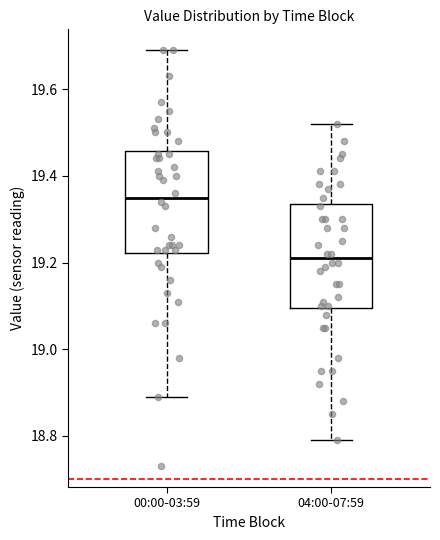

Where does the upper whisker of the box for 04:00-07:59 end on the y-axis? The values are not printed on the chart, so give them approximately, as read against the axis.

19.52